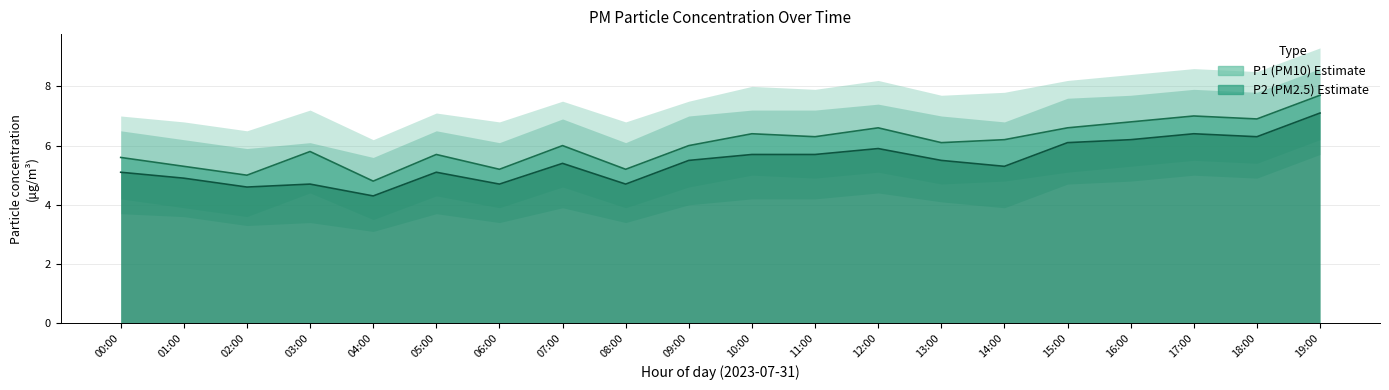

True or false: P1 and P2 intersect in this chart.

False